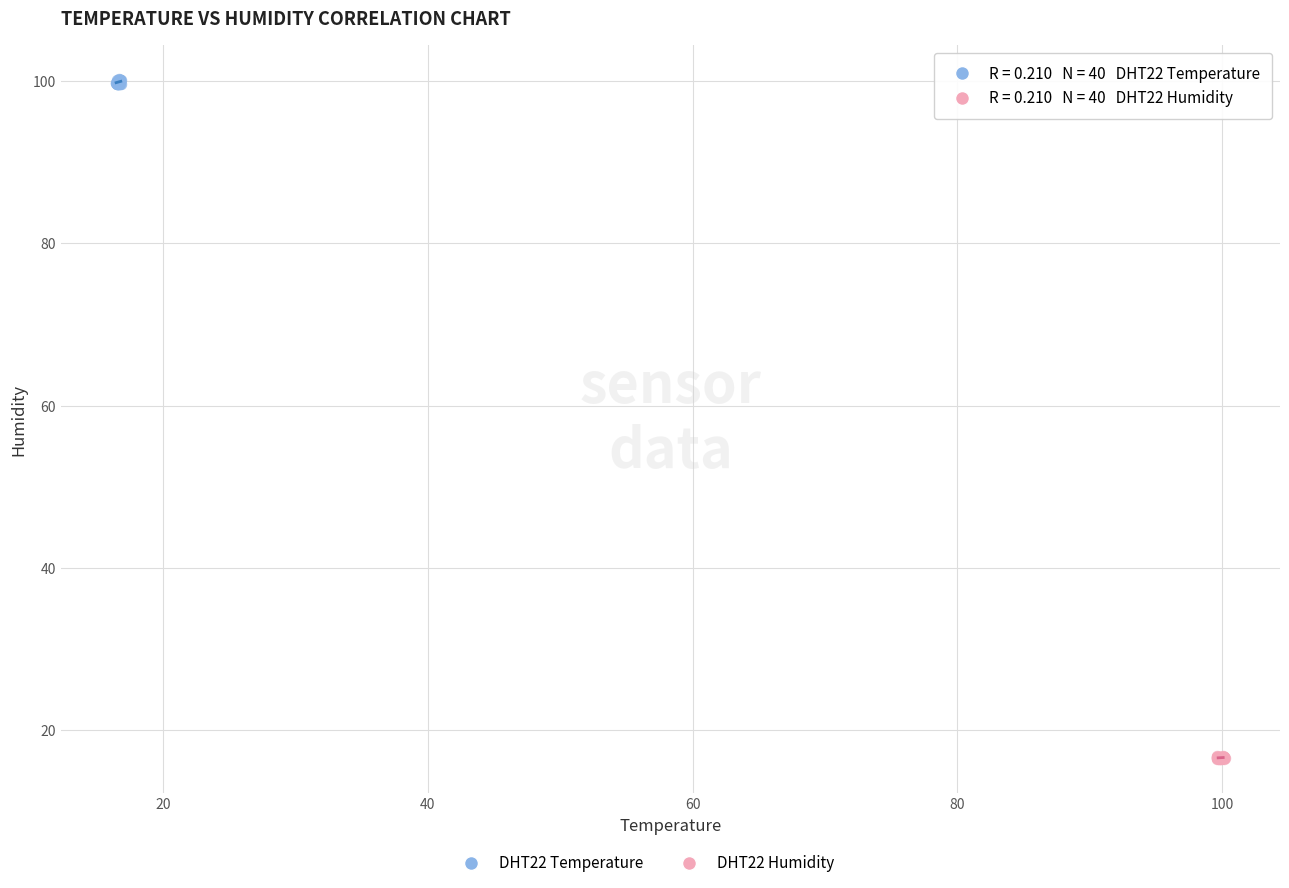

Which series reaches the maximum Y coordinate?

DHT22 Temperature